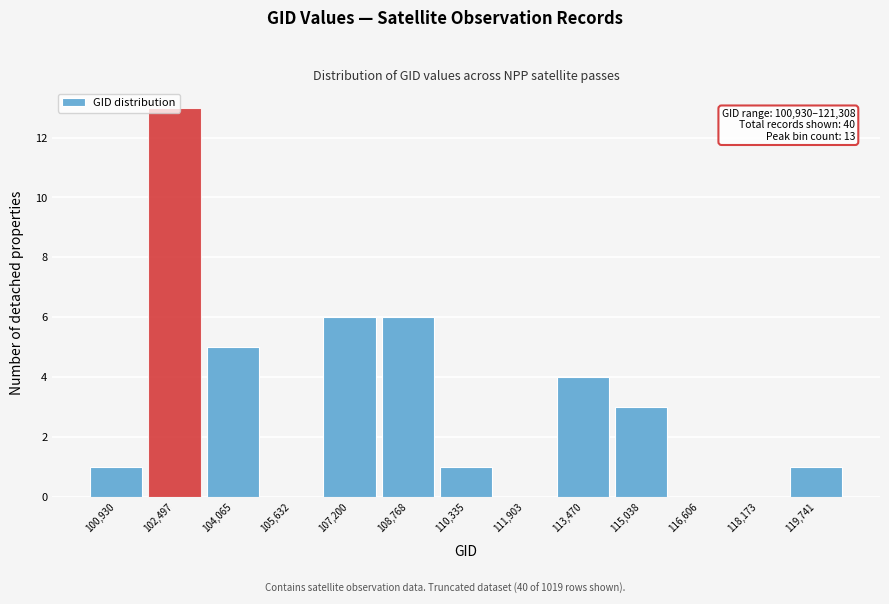

Between 118,173 and 113,470, which is larger?

113,470